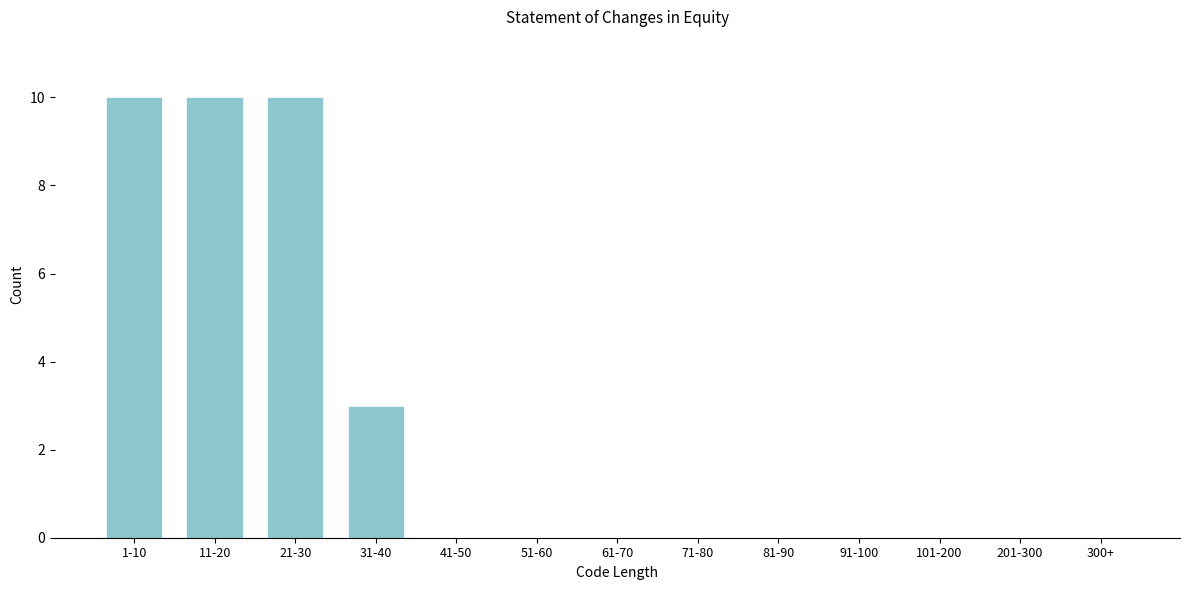

Reading right to left, transcribe all the data shown in this chart.

300+=0	201-300=0	101-200=0	91-100=0	81-90=0	71-80=0	61-70=0	51-60=0	41-50=0	31-40=3	21-30=10	11-20=10	1-10=10